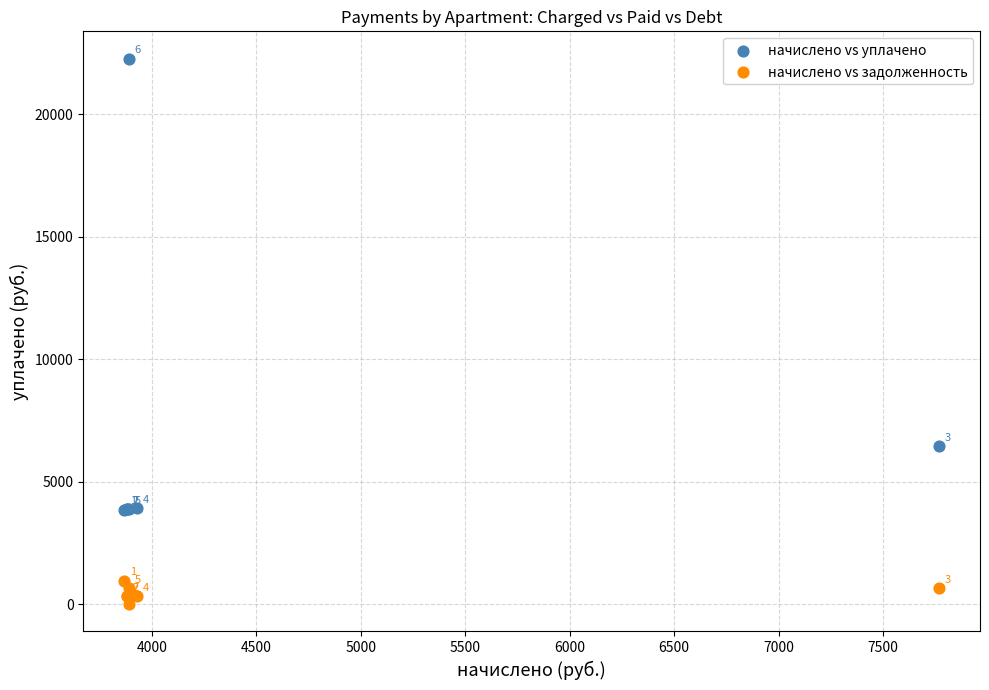

Which series contains the highest Y value?

начислено vs уплачено